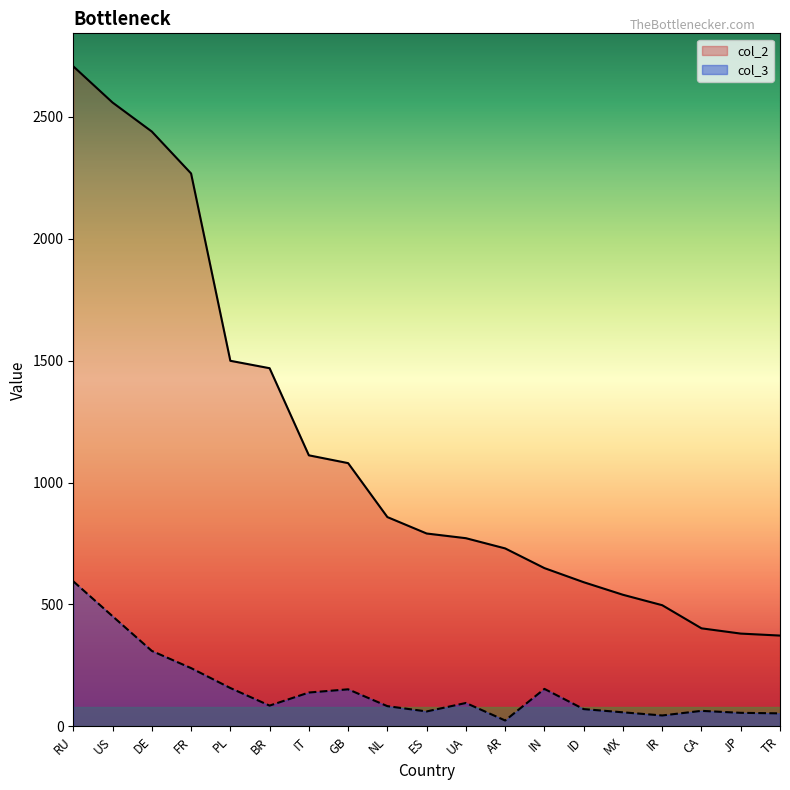

True or false: col_2 and col_3 cross at least once.

False